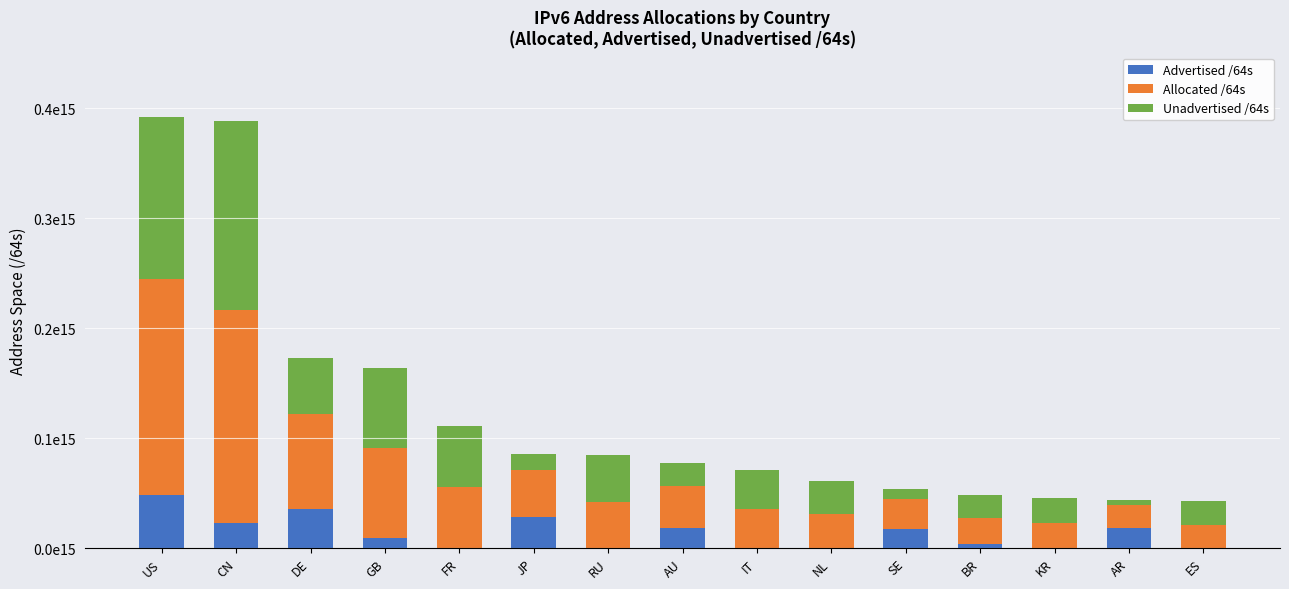

What is the average value of the Allocated /64s series?

61367742815710